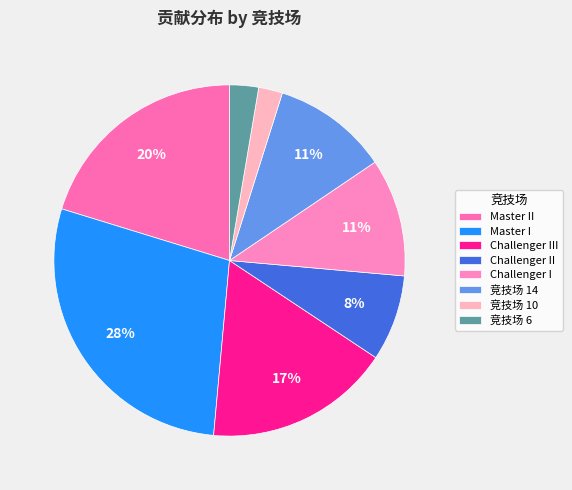

Which slice is the smallest?

竞技场 6